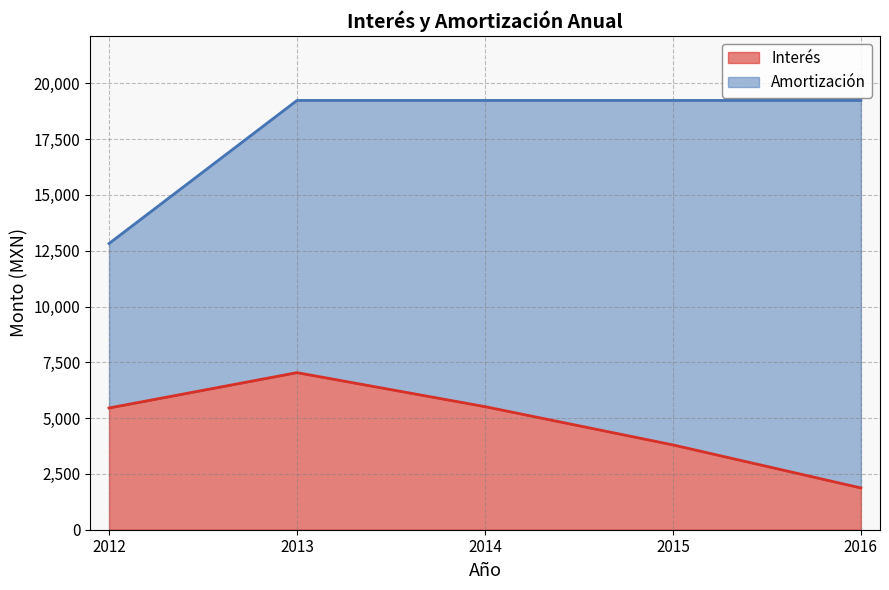

True or false: there are more than 2 points higher than both neighbors.

False